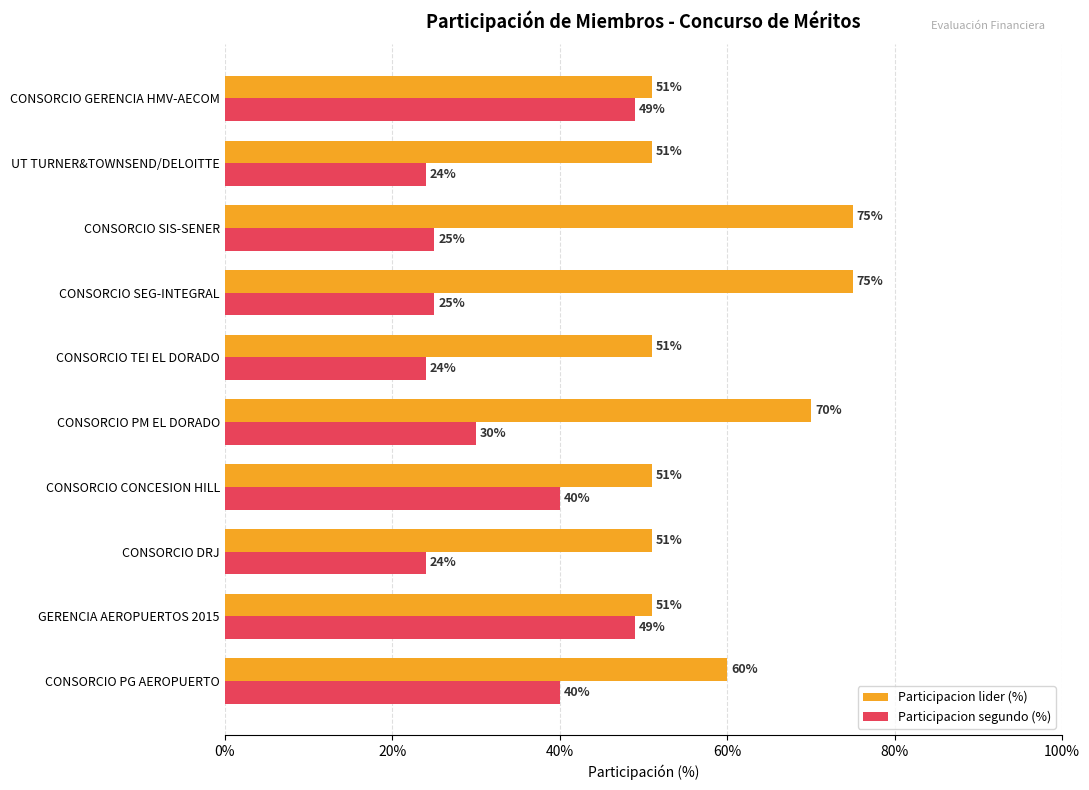

List the series in order of their peak value, lowest first.

Participacion segundo (%), Participacion lider (%)